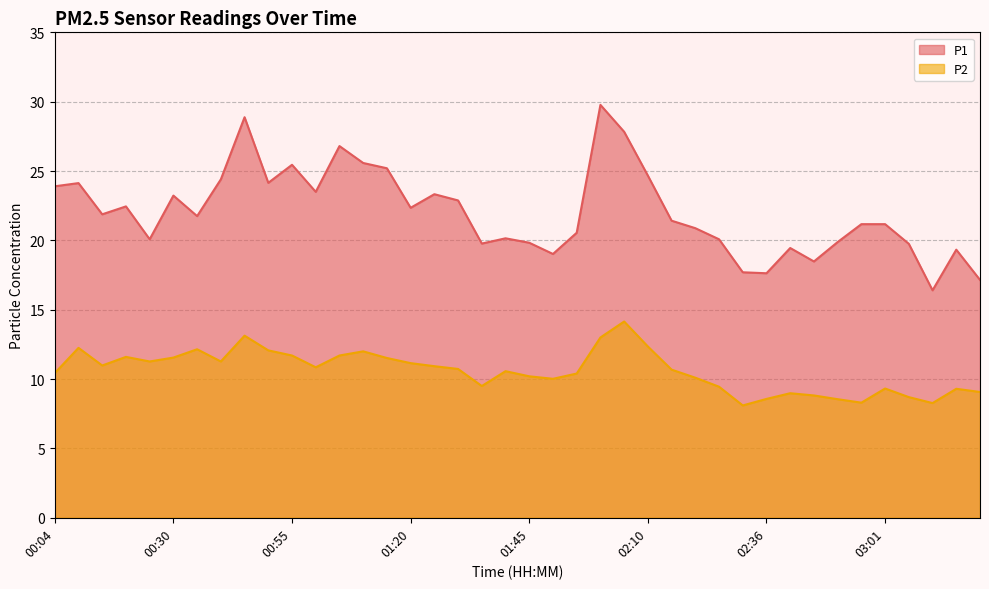

What is the difference between the highest and lowest values at 03:06?

11.1